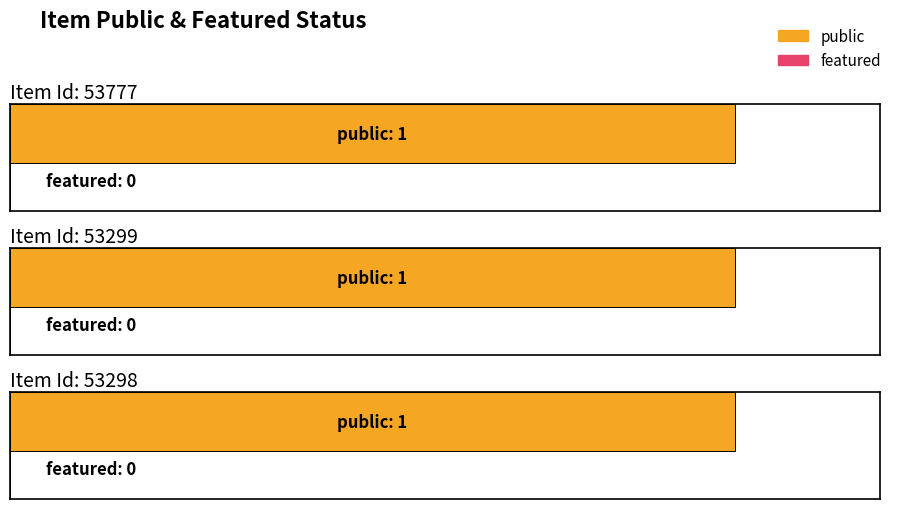

Rank the series by their average value, from highest to lowest.

public, featured